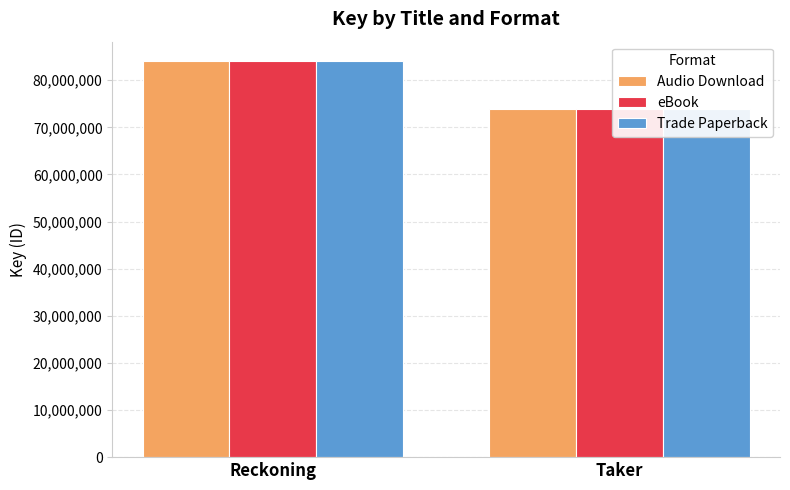

What are all the series names shown in the legend?

Audio Download, eBook, Trade Paperback